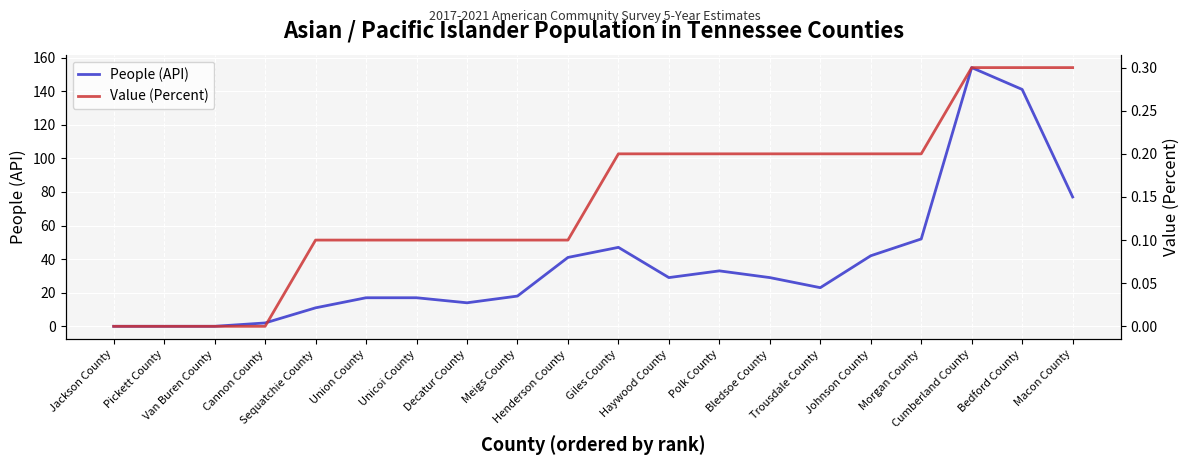

The People (API) series shows 0.0 at Jackson County. True or false?

True